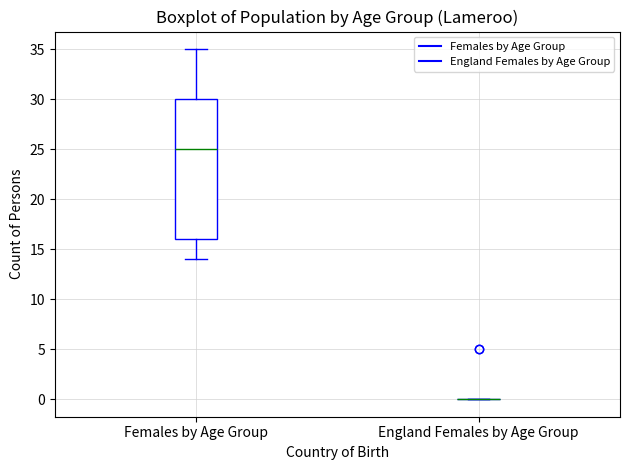

Reading left to right, read every box against the y-axis: the position of its median line, the range the box covers, and the ends of its whiskers. The values are not printed on the chart, so give them approximately, as read against the axis.

Females by Age Group: median 25, box 16 to 30, whiskers 14 to 35
England Females by Age Group: box collapsed to a line at 0, whiskers 0 to 0